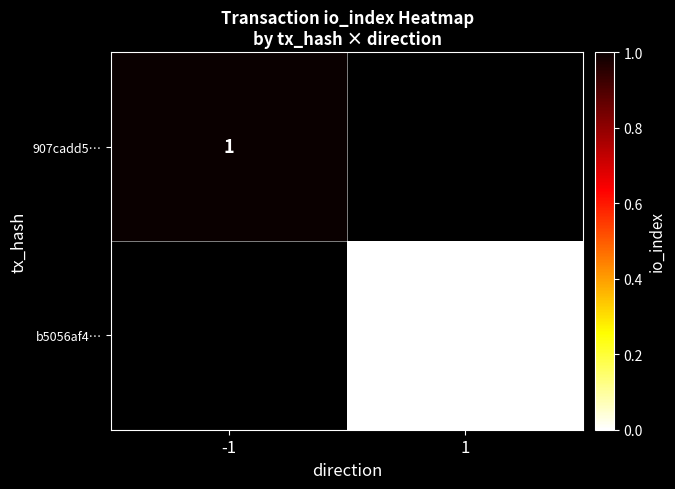

List the series in order of their overall mean, lowest first.

907cadd5…, b5056af4…